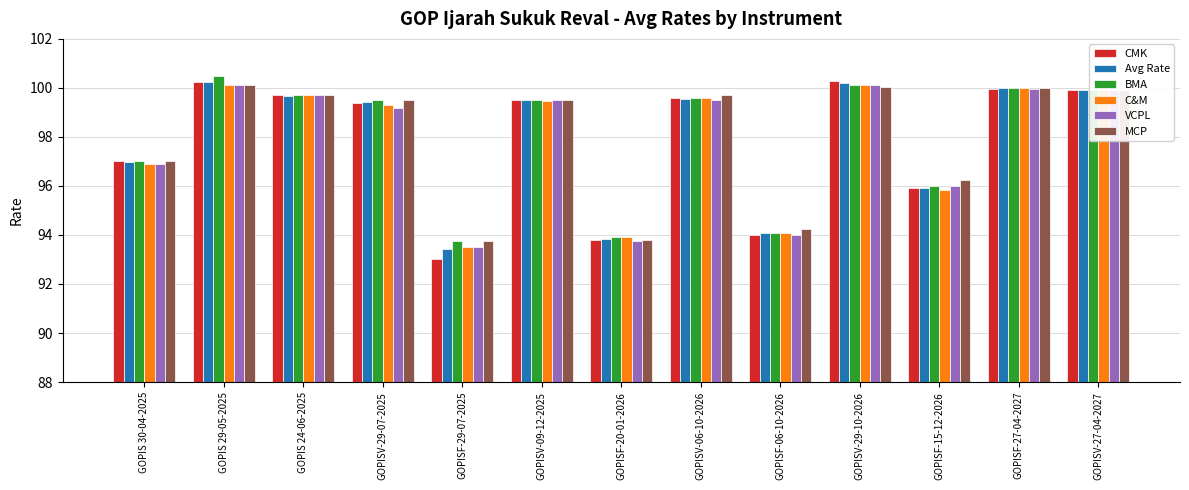

The Avg Rate series shows 94.1 at GOPISF-06-10-2026. True or false?

True